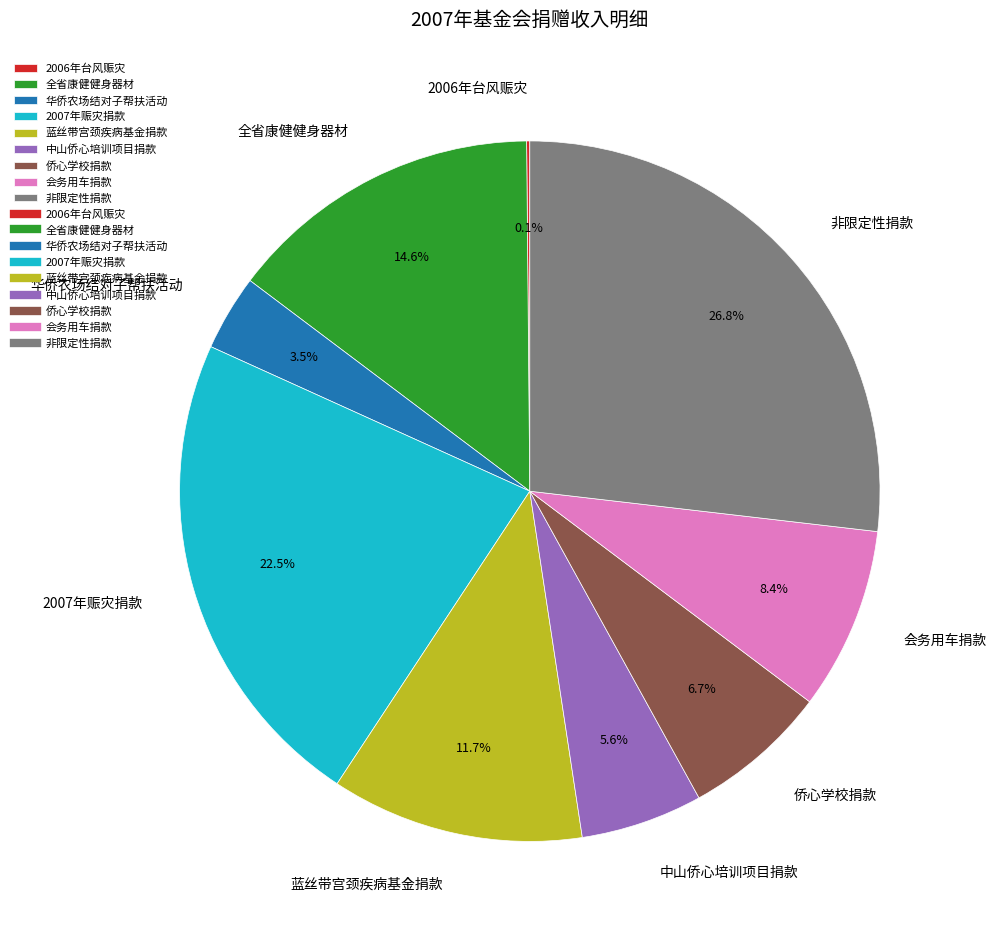

To the nearest percent, what is the combined percentage of 非限定性捐款 and 蓝丝带宫颈疾病基金捐款?

39%